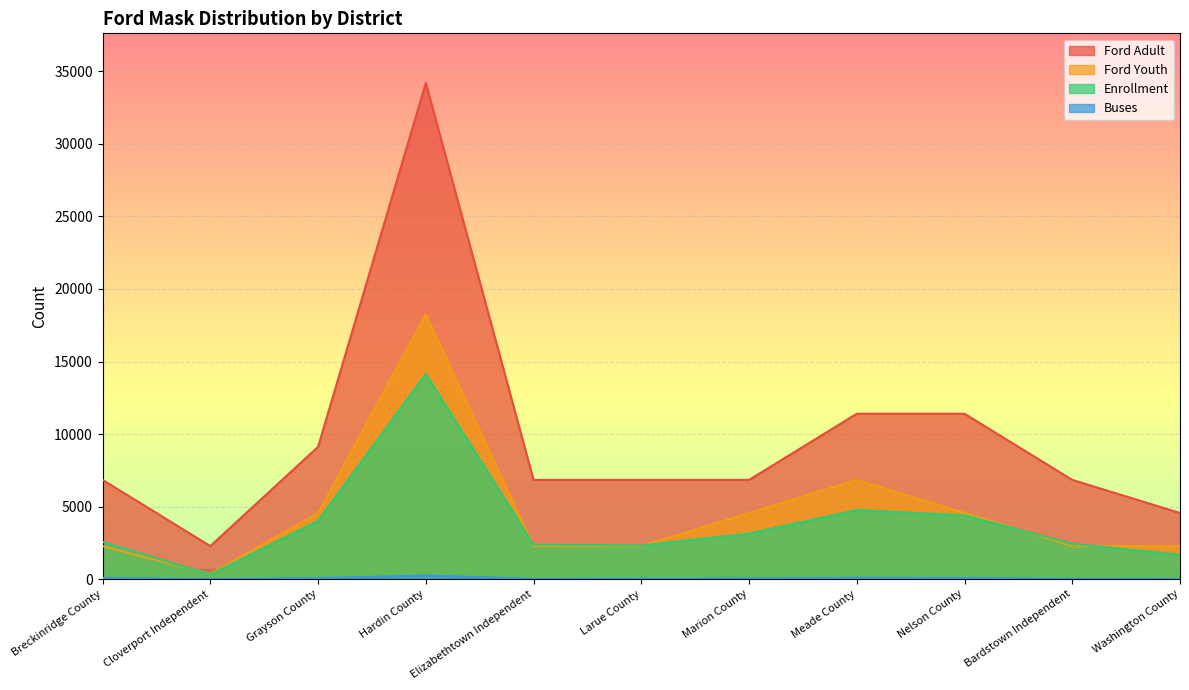

The value of Ford Youth at Grayson County is 4560. True or false?

True